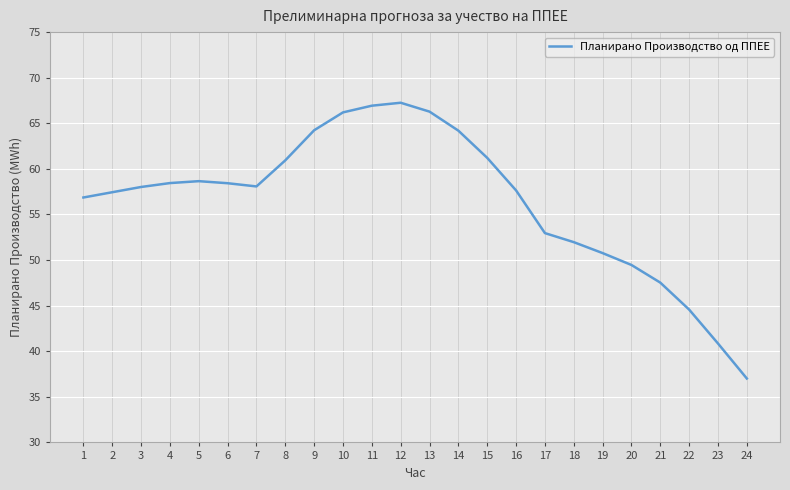

What is the maximum value shown in the chart?

67.3